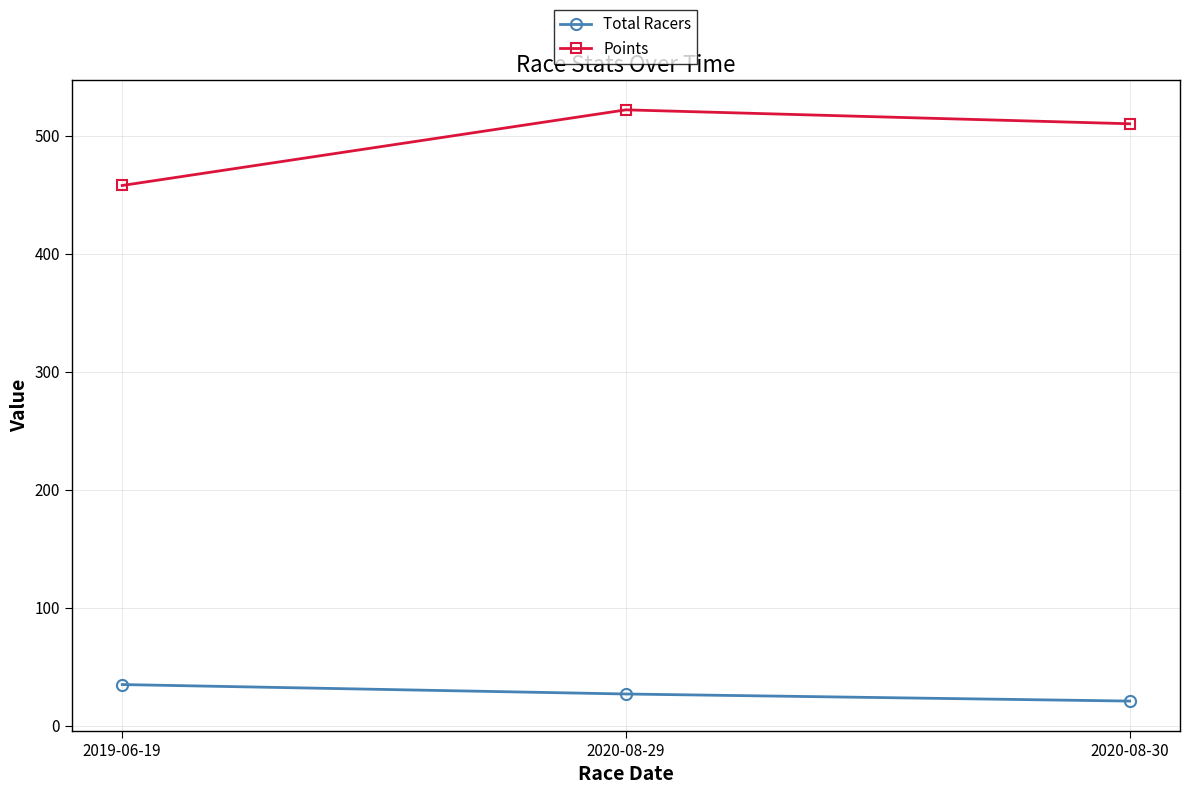

Read the Total Racers value at 2019-06-19.

35.0